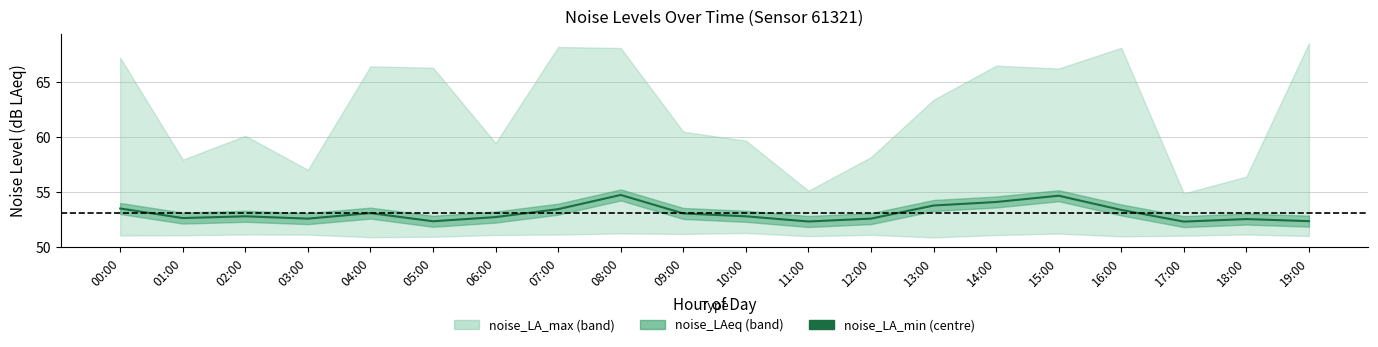

How many interior local valleys (lower than both neighbors) does the data have?

5